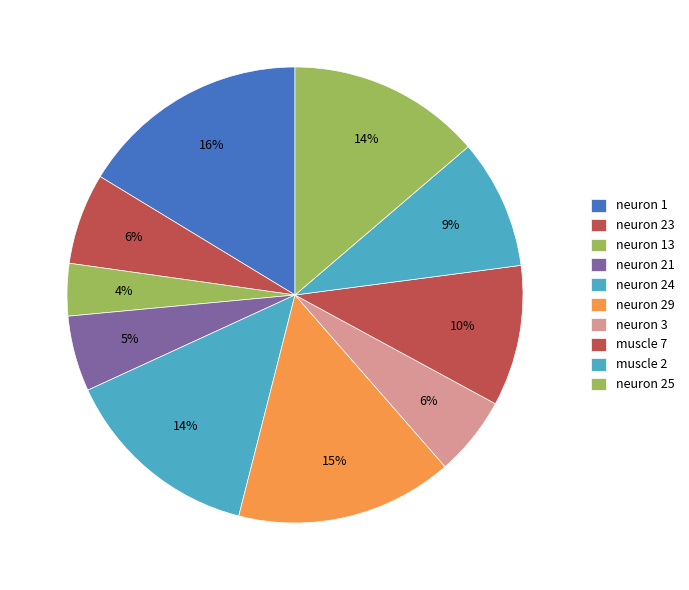

Does neuron 25 represent more than half of the total?

No